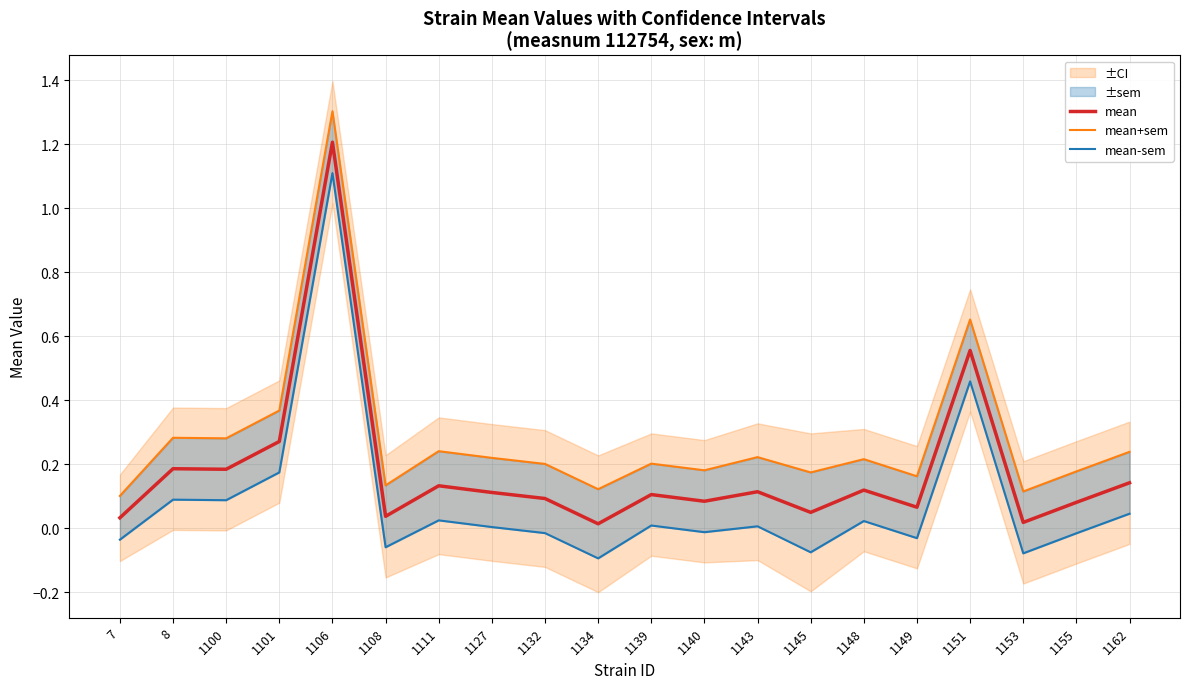

What is the total value across all series at 1140?

0.3